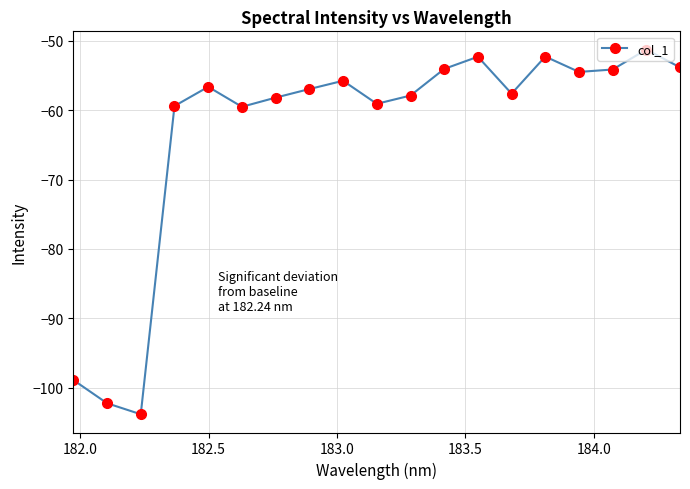

What is the sum of all values?

-1198.0